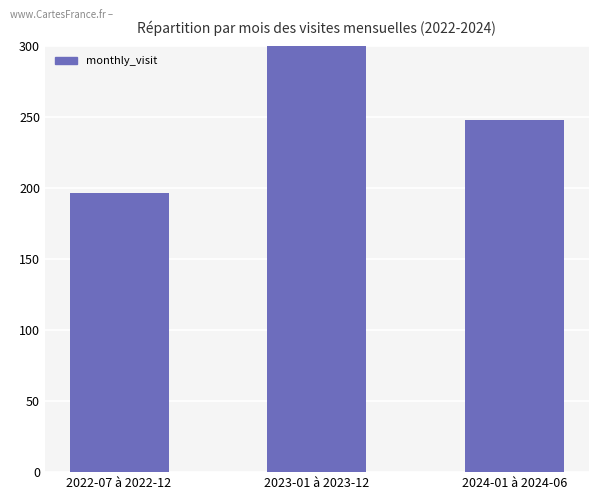

The chart shows a value of 117 at 2022-07 à 2022-12. True or false?

False